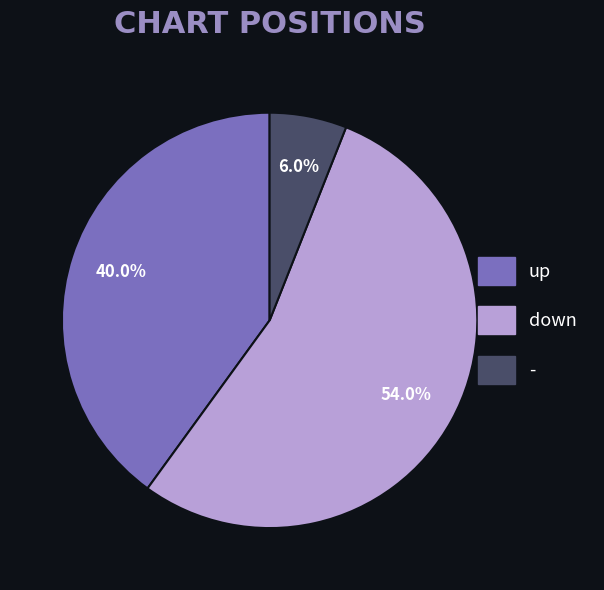

Is it true that - is 1% of the pie?

False